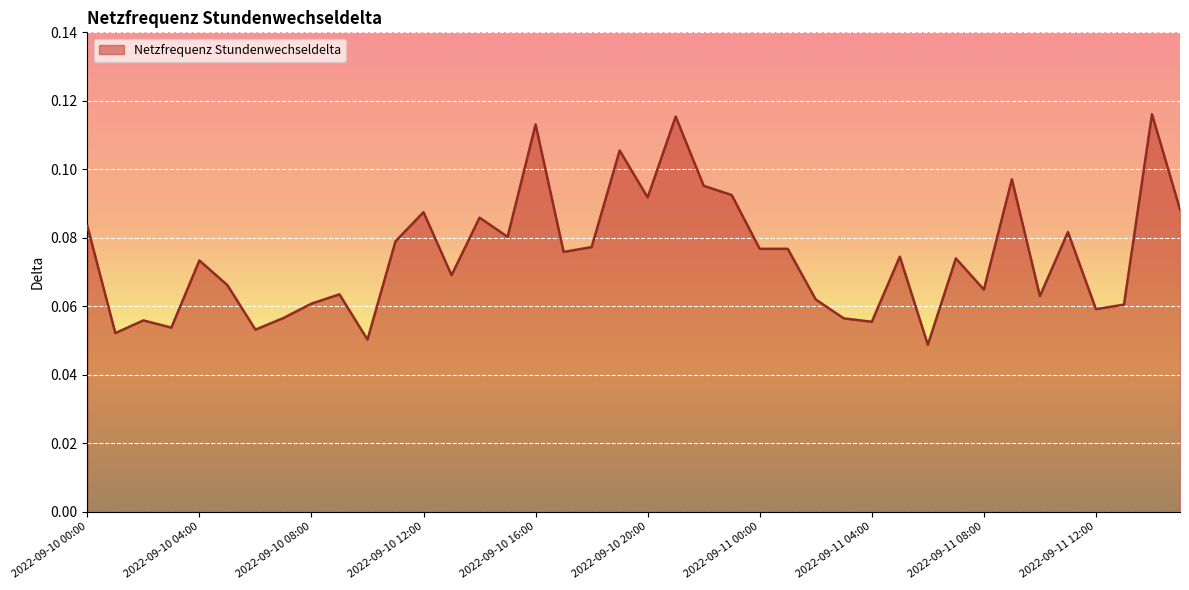

How many lines are shown in the chart?

1